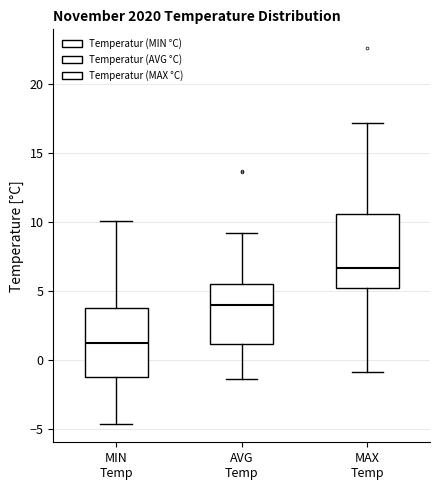

Reading left to right, read every box against the y-axis: the position of its median line, the range the box covers, and the ends of its whiskers. The values are not printed on the chart, so give them approximately, as read against the axis.

MIN Temp: median 1.5, box -1.0 to 4.0, whiskers -4.5 to 10.0
AVG Temp: median 4.0, box 1.0 to 5.5, whiskers -1.5 to 9.0
MAX Temp: median 6.5, box 5.5 to 10.5, whiskers -1.0 to 17.0